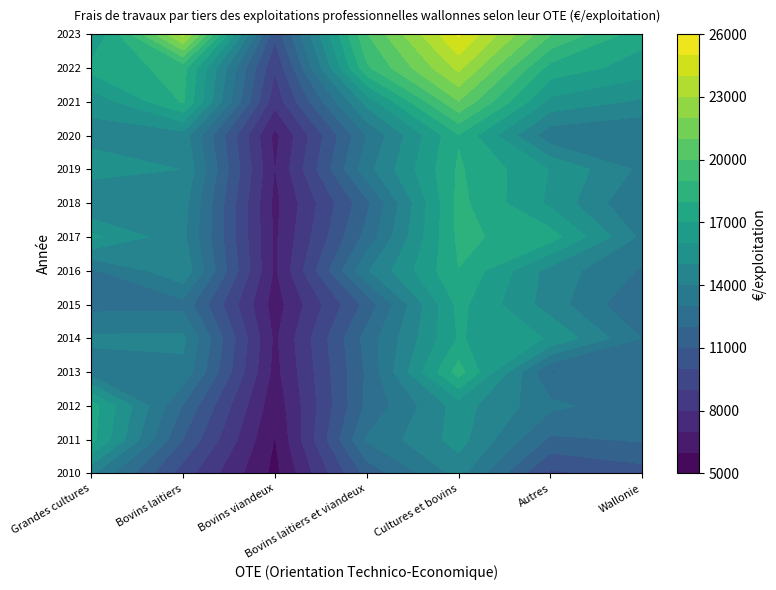

True or false: Bovins viandeux has a value of 2891 at 2019.

False